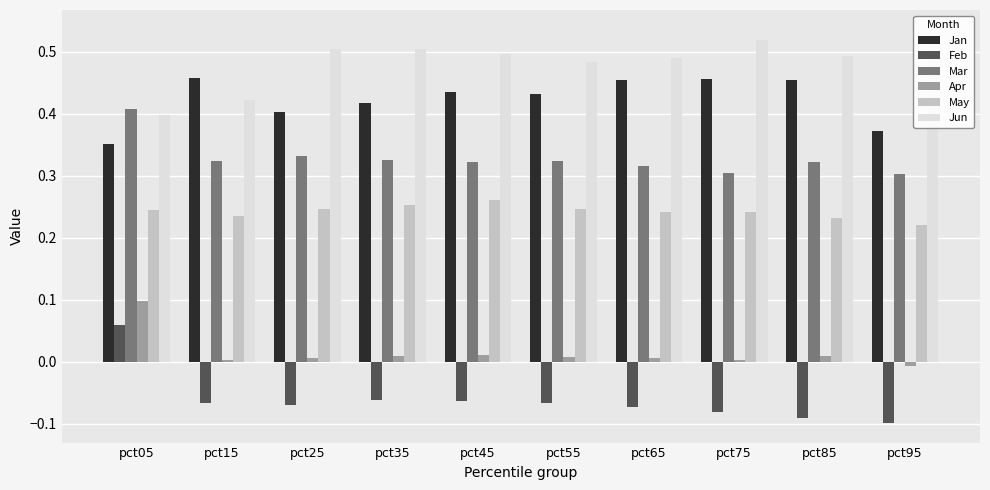

Reading right to left, extract all data points from this chart.

Jan: pct95=0.4	pct85=0.5	pct75=0.5	pct65=0.5	pct55=0.4	pct45=0.4	pct35=0.4	pct25=0.4	pct15=0.5	pct05=0.4
Feb: pct95=-0.1	pct85=-0.1	pct75=-0.1	pct65=-0.1	pct55=-0.1	pct45=-0.1	pct35=-0.1	pct25=-0.1	pct15=-0.1	pct05=0.1
Mar: pct95=0.3	pct85=0.3	pct75=0.3	pct65=0.3	pct55=0.3	pct45=0.3	pct35=0.3	pct25=0.3	pct15=0.3	pct05=0.4
Apr: pct95=-0.0	pct85=0.0	pct75=0.0	pct65=0.0	pct55=0.0	pct45=0.0	pct35=0.0	pct25=0.0	pct15=0.0	pct05=0.1
May: pct95=0.2	pct85=0.2	pct75=0.2	pct65=0.2	pct55=0.2	pct45=0.3	pct35=0.3	pct25=0.2	pct15=0.2	pct05=0.2
Jun: pct95=0.5	pct85=0.5	pct75=0.5	pct65=0.5	pct55=0.5	pct45=0.5	pct35=0.5	pct25=0.5	pct15=0.4	pct05=0.4